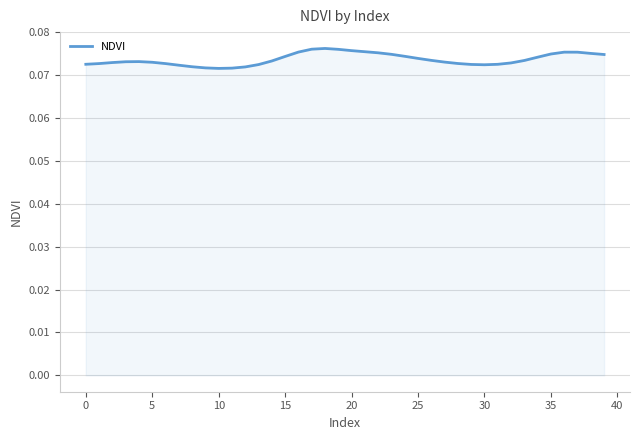

Does the chart display data point markers on the line(s)?

No